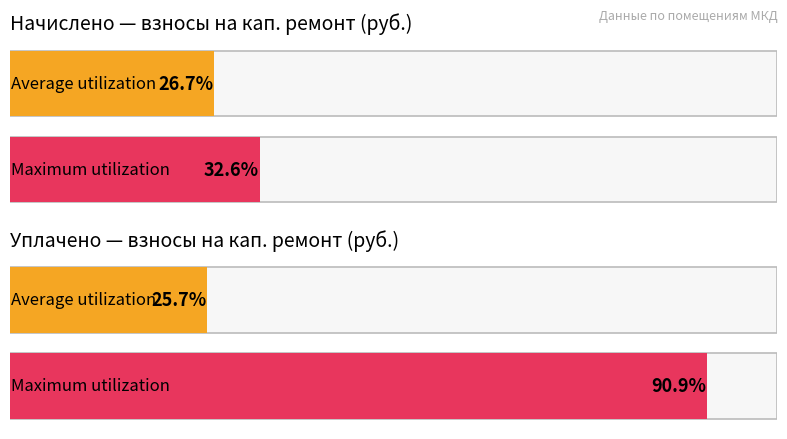

True or false: уплачено has a value of 514.5 at 5.

False